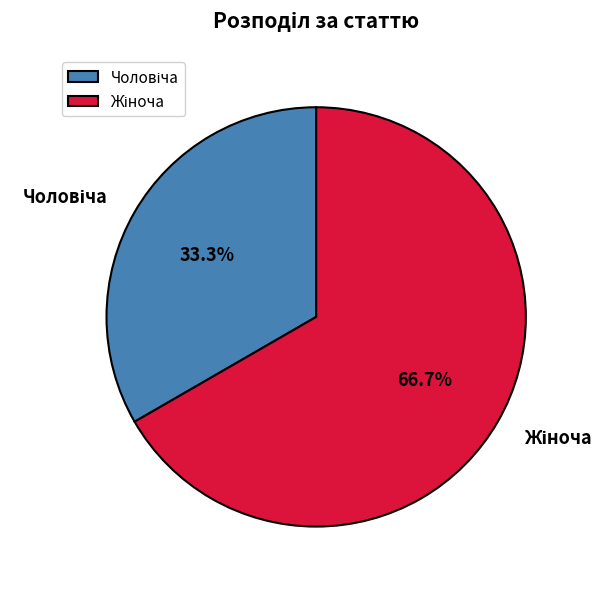

Is there a majority slice in this chart?

Yes